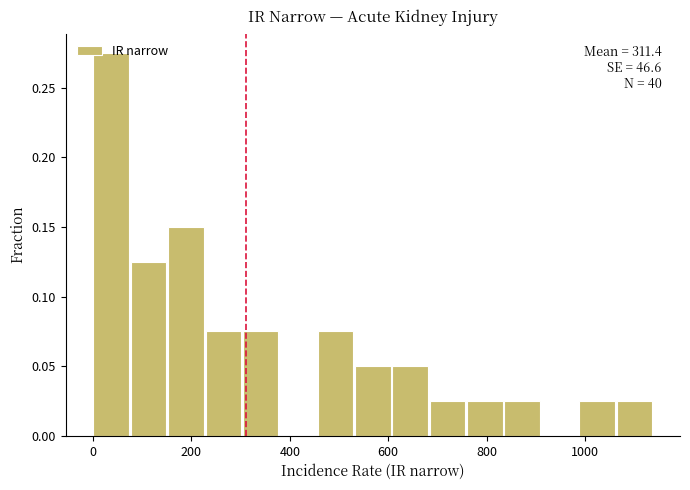

Read against the x-axis, roughly where is the centre of the tallest bar?

40